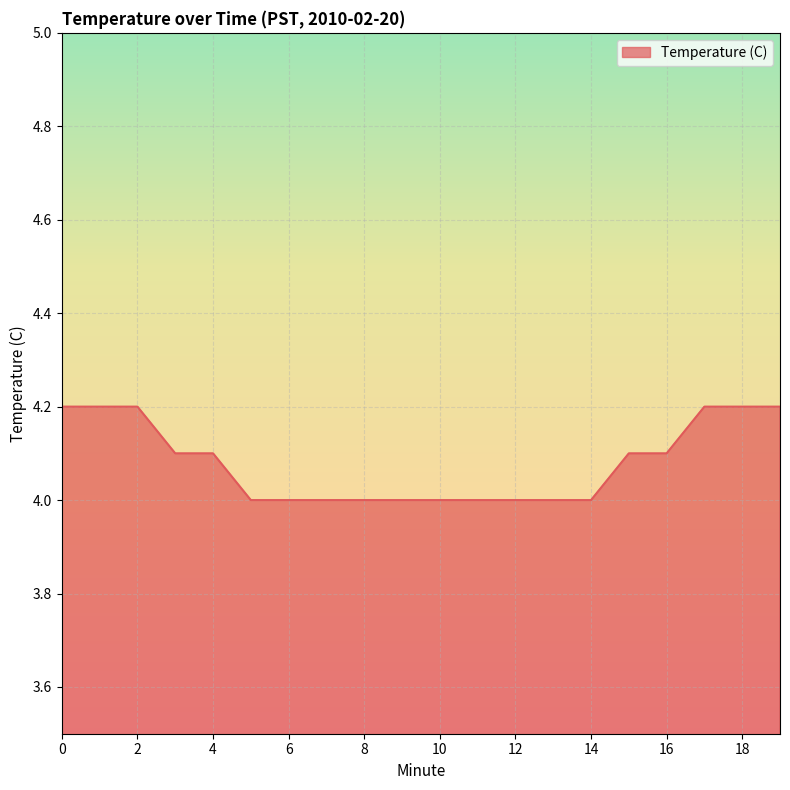

What is the minimum value shown in the chart?

4.0